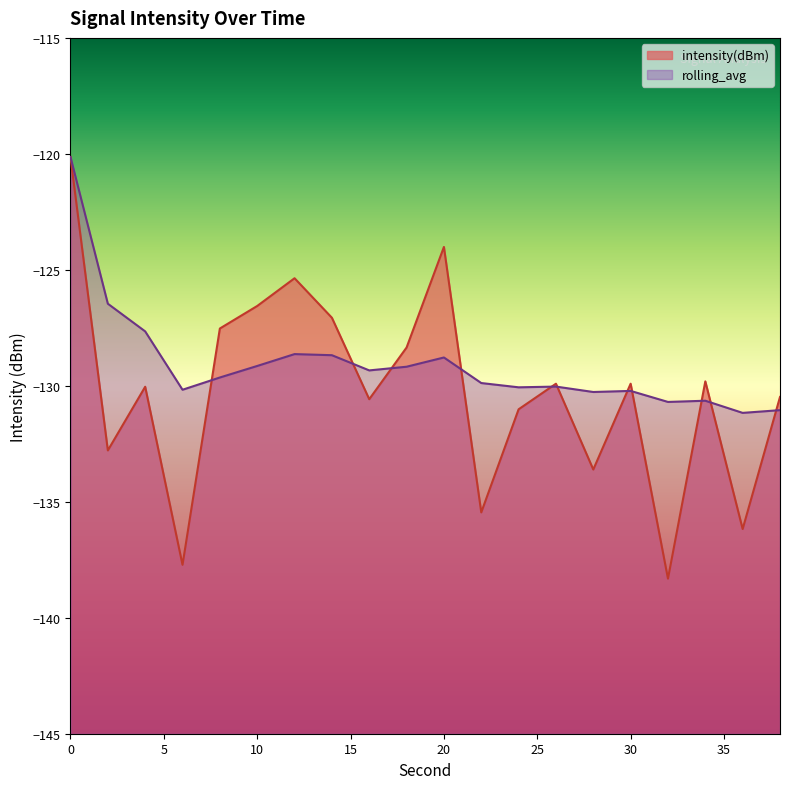

Which series has the largest total across all categories?

rolling_avg